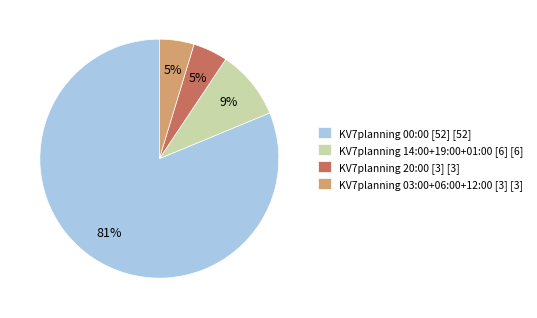

Which has a higher value, KV7planning 20:00 [3] [3] or KV7planning 14:00+19:00+01:00 [6] [6]?

KV7planning 14:00+19:00+01:00 [6] [6]